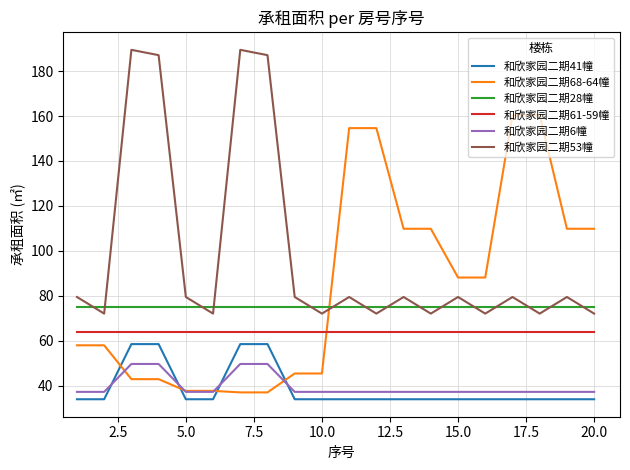

True or false: 和欣家园二期53幢 has more than 0 points higher than both neighbors.

True